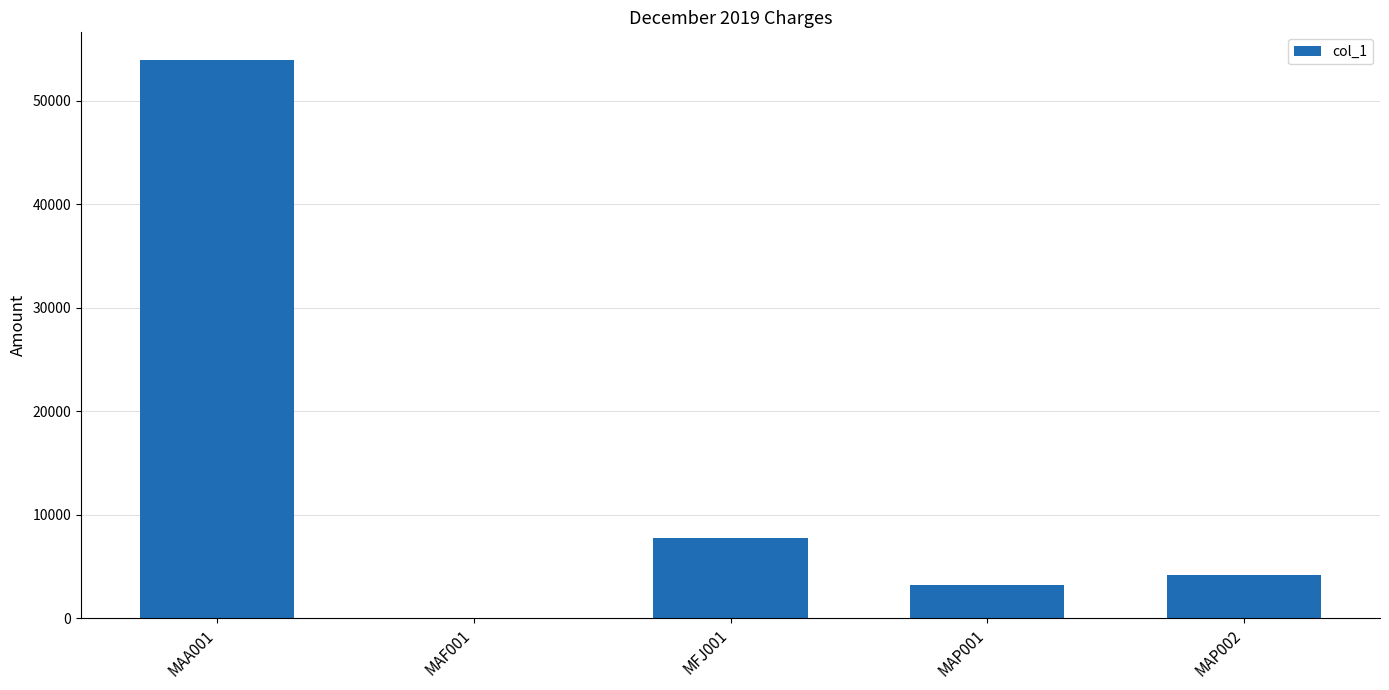

What is the average value?

13815.6